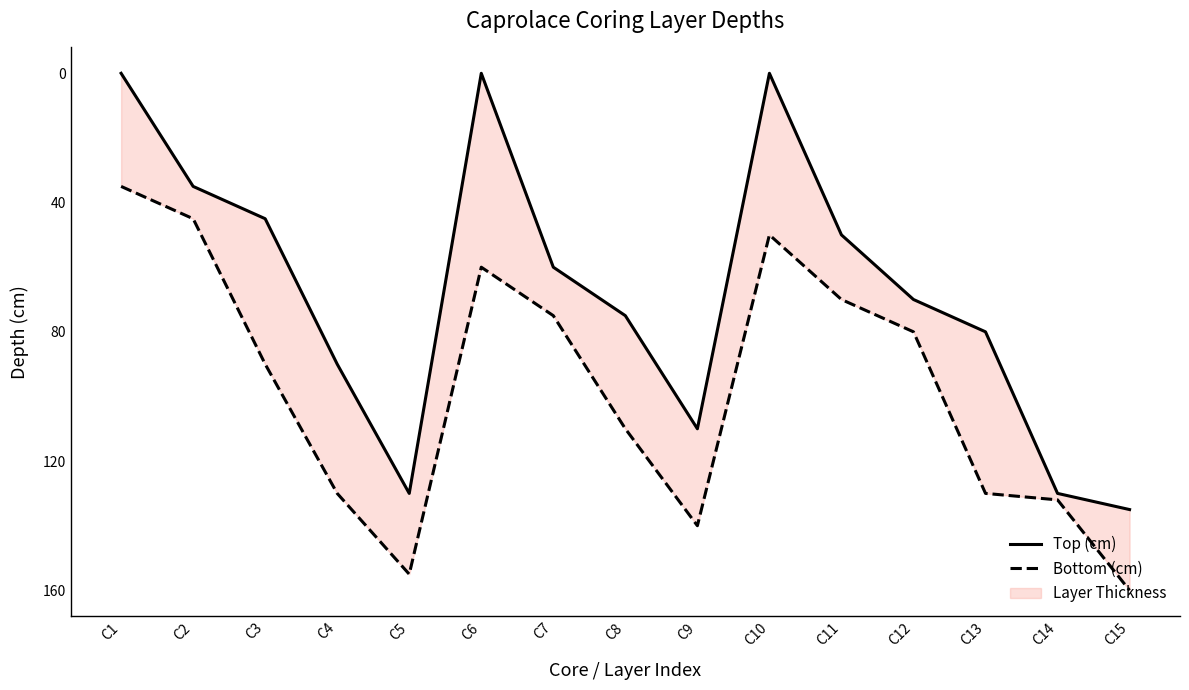

True or false: Top (cm) has more than 0 points higher than both neighbors.

True